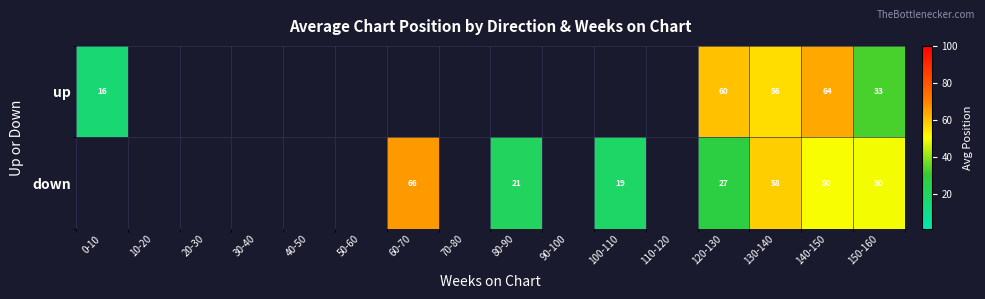

Which label corresponds to the largest value in the chart?

60-70